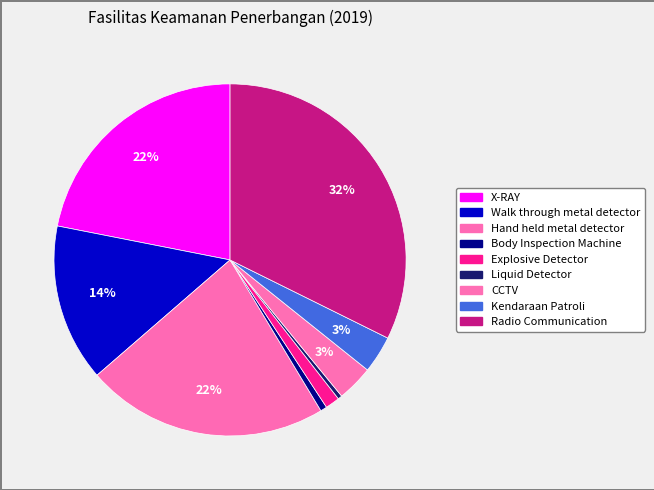

Which has a higher value, Body Inspection Machine or Explosive Detector?

Explosive Detector